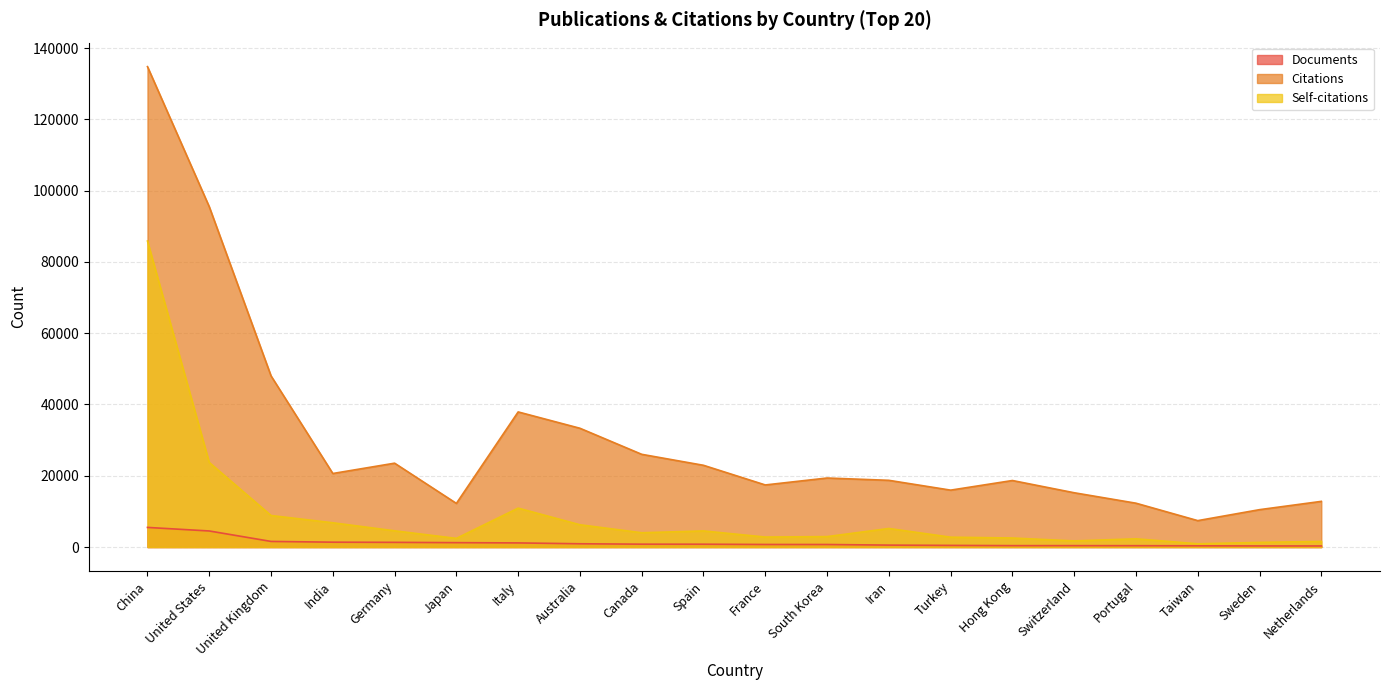

True or false: Self-citations has a value of 2933 at South Korea.

True